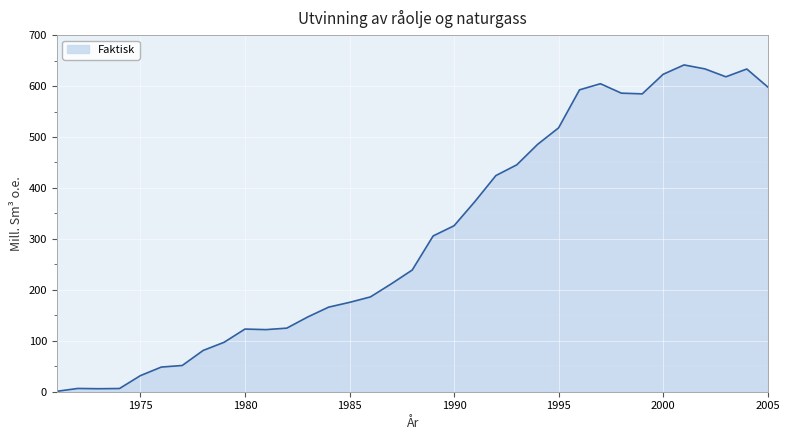

What is the maximum value shown in the chart?

641.5